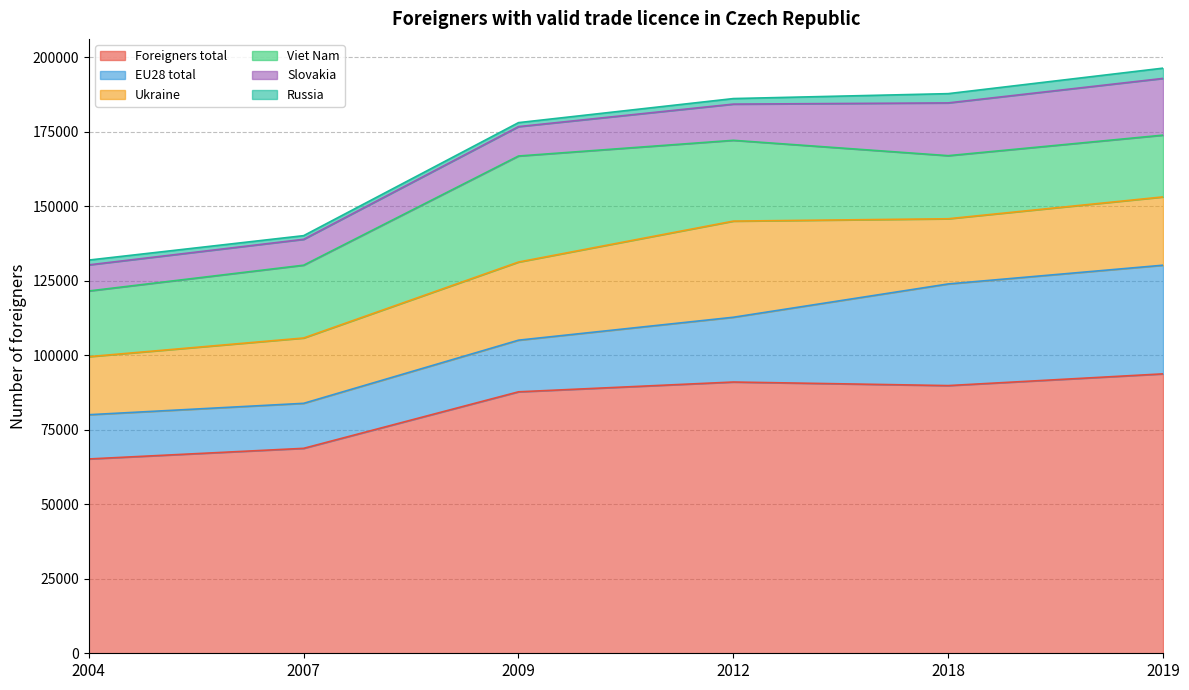

What is the value of the Viet Nam point at the 6th from the left?

20733